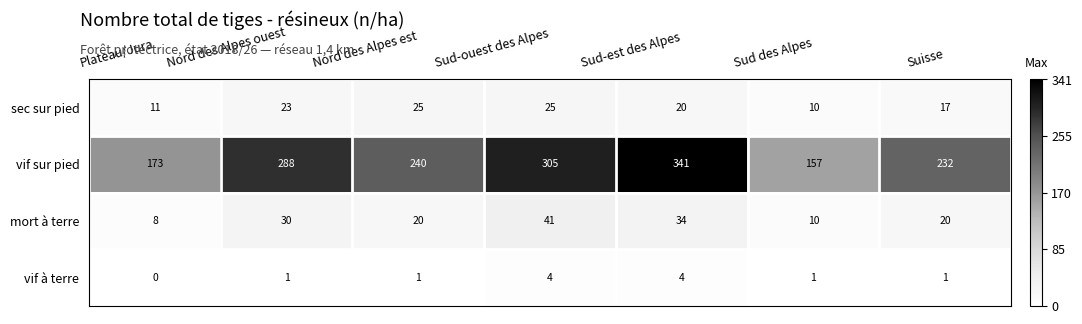

What value does the sec sur pied series have at Sud-ouest des Alpes?

25